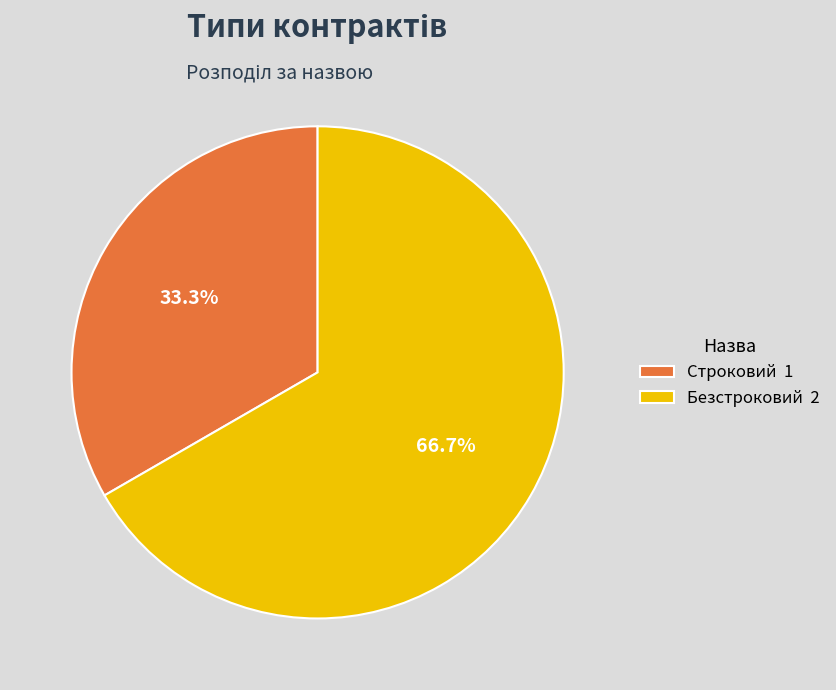

What percentage is the Безстроковий slice, to the nearest percent?

67%